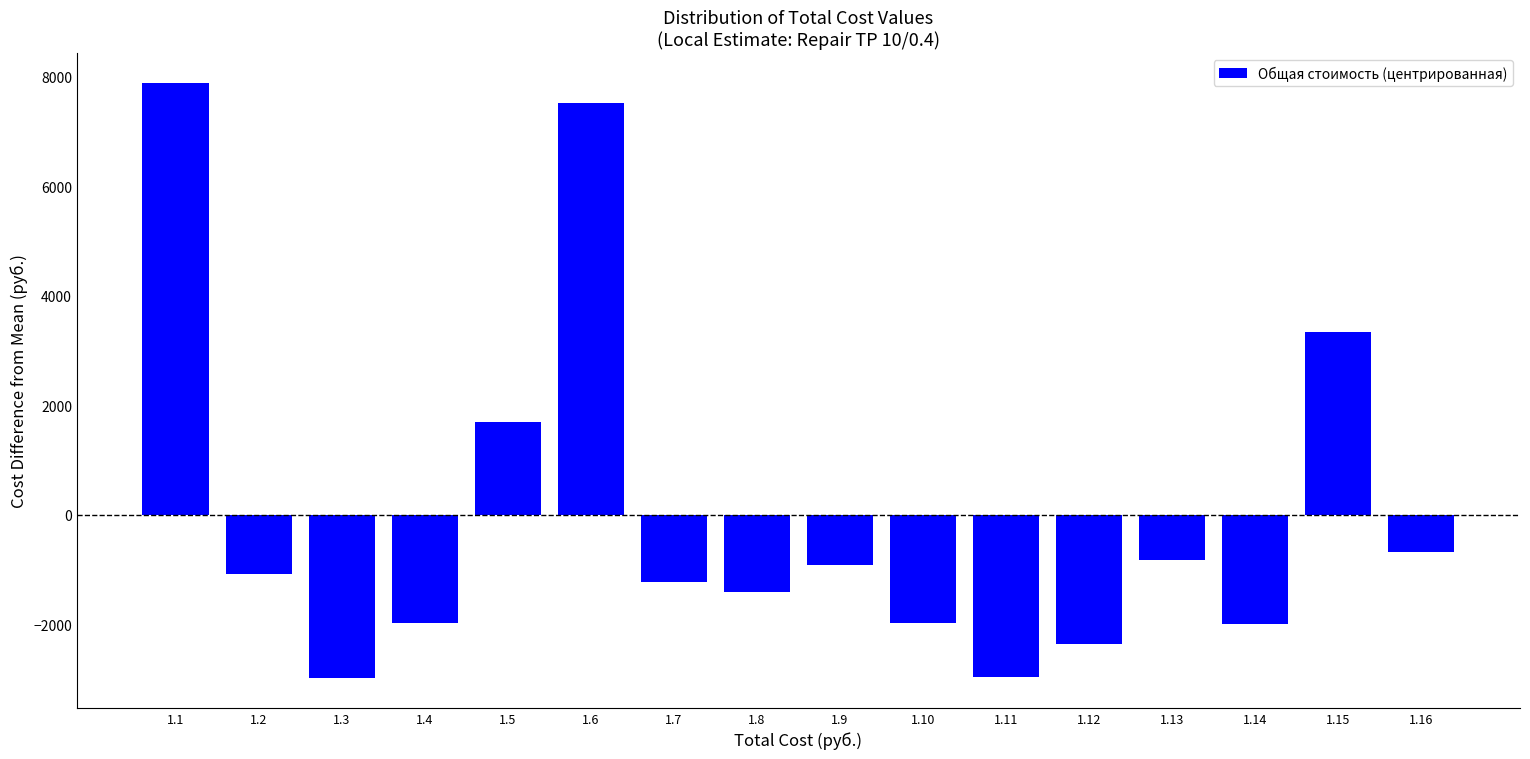

What is the approximate value at 1.8?

-1410.0